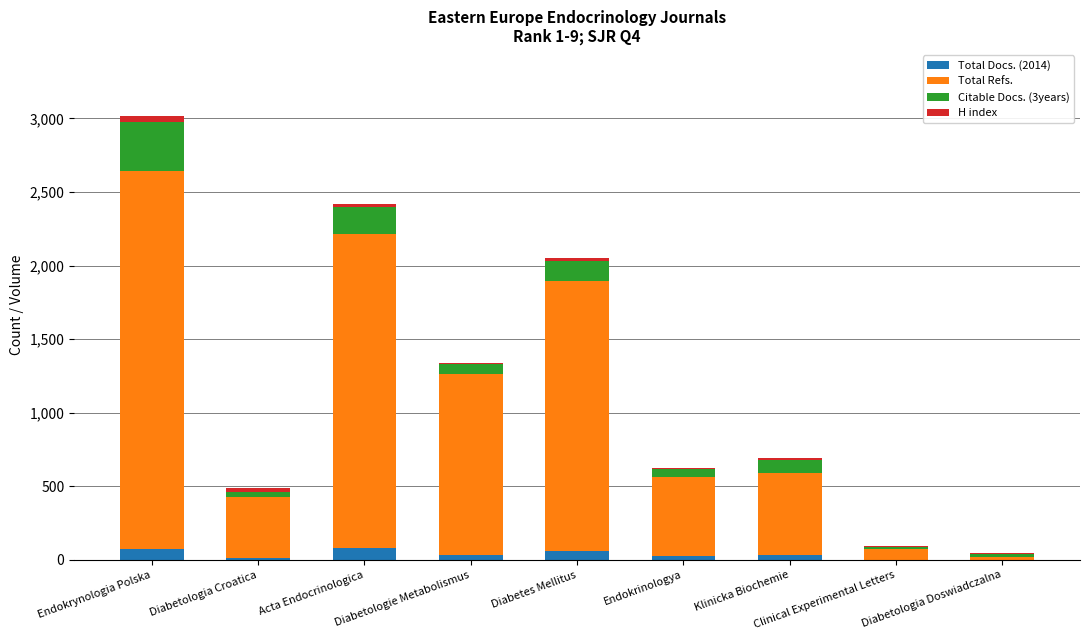

At which category is the sum across all series the highest?

Endokrynologia Polska